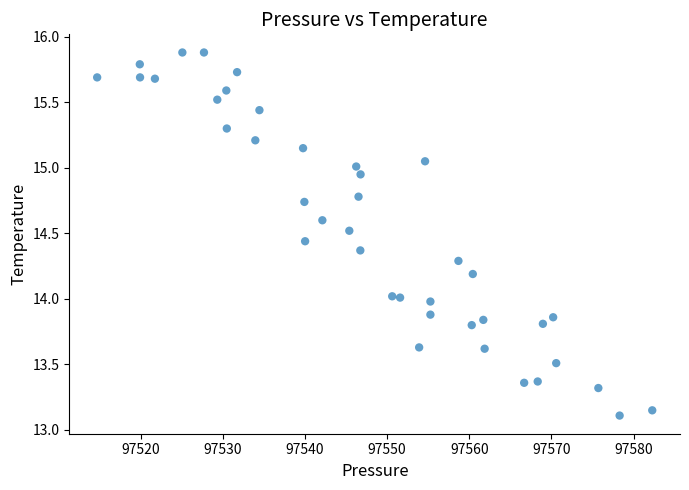

What is the range of Y values (max minus min)?

2.8